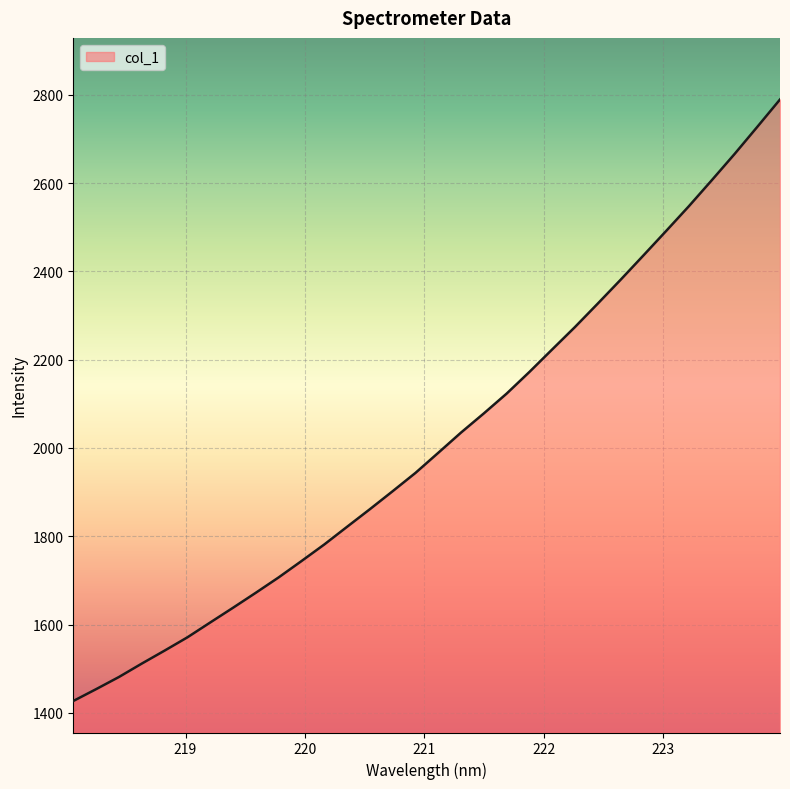

What is the difference between the maximum and minimum values?

1362.5